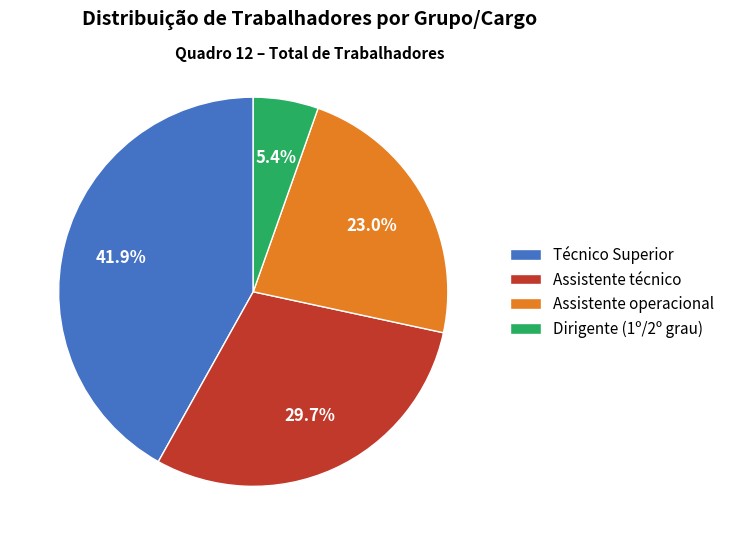

How many segments does this pie chart have?

4